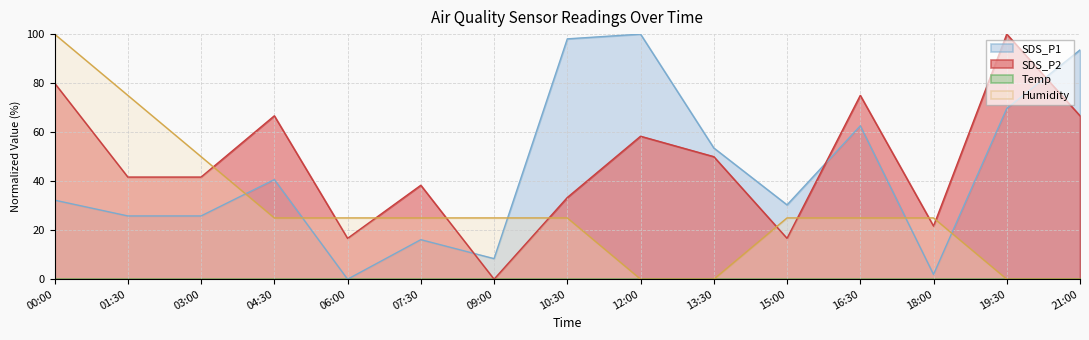

Between 10:30 and 16:30, which series saw the biggest shift?

SDS_P2